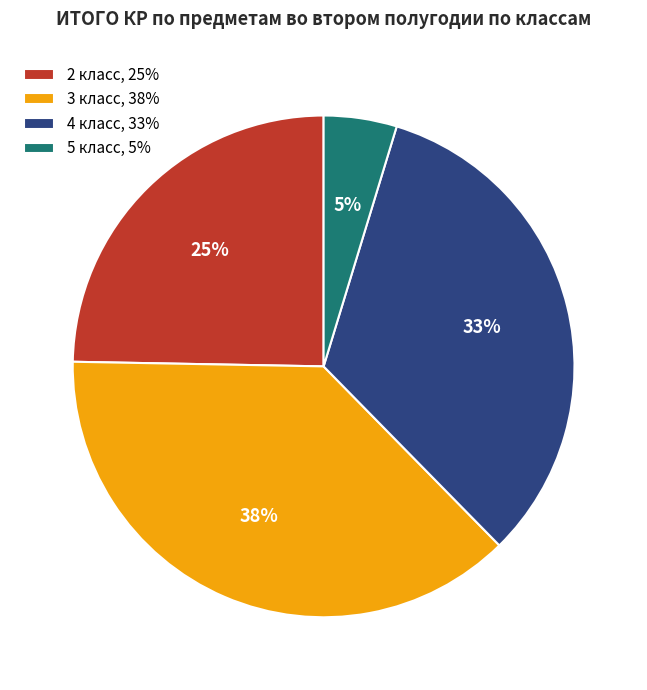

Combined, do 2 класс, 25% and 3 класс, 38% account for over 50%?

Yes